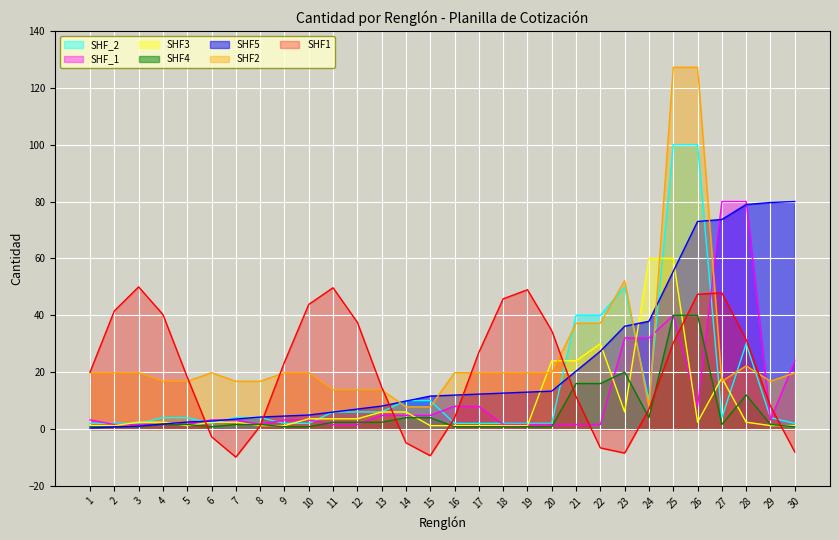

How many distinct data groups are displayed?

7